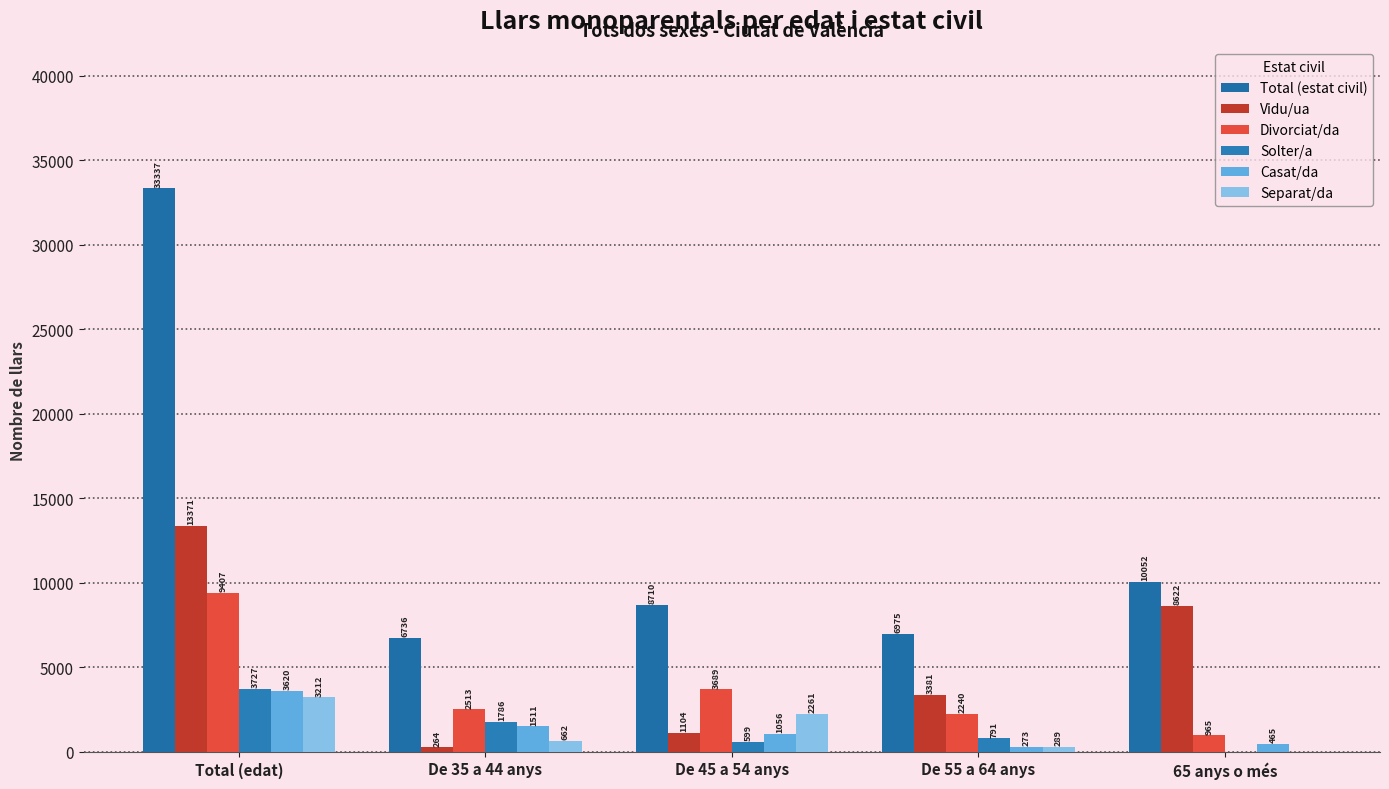

What are all the series names shown in the legend?

Total (estat civil), Vidu/ua, Divorciat/da, Solter/a, Casat/da, Separat/da